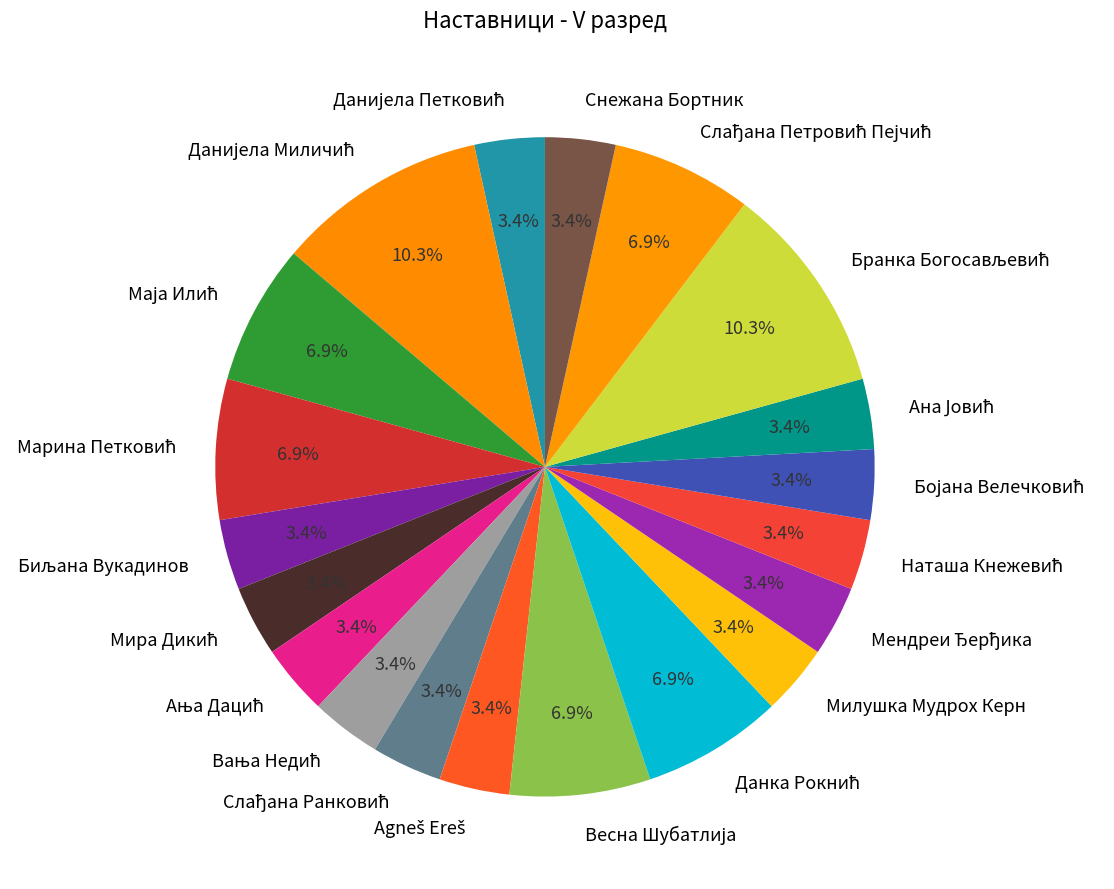

Is Милушка Мудрох Керн the majority of the pie?

No